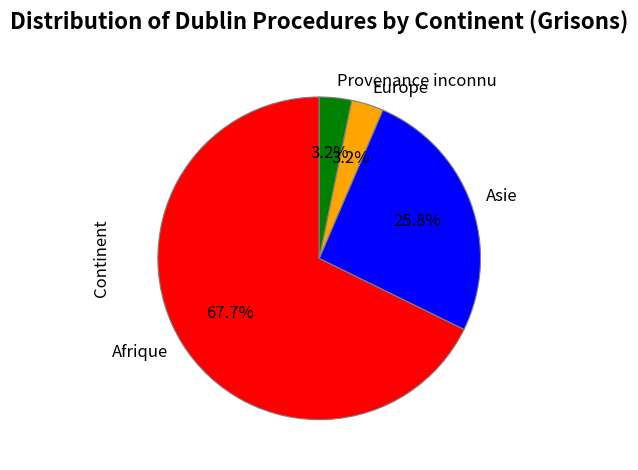

Count the number of slices in the pie.

4